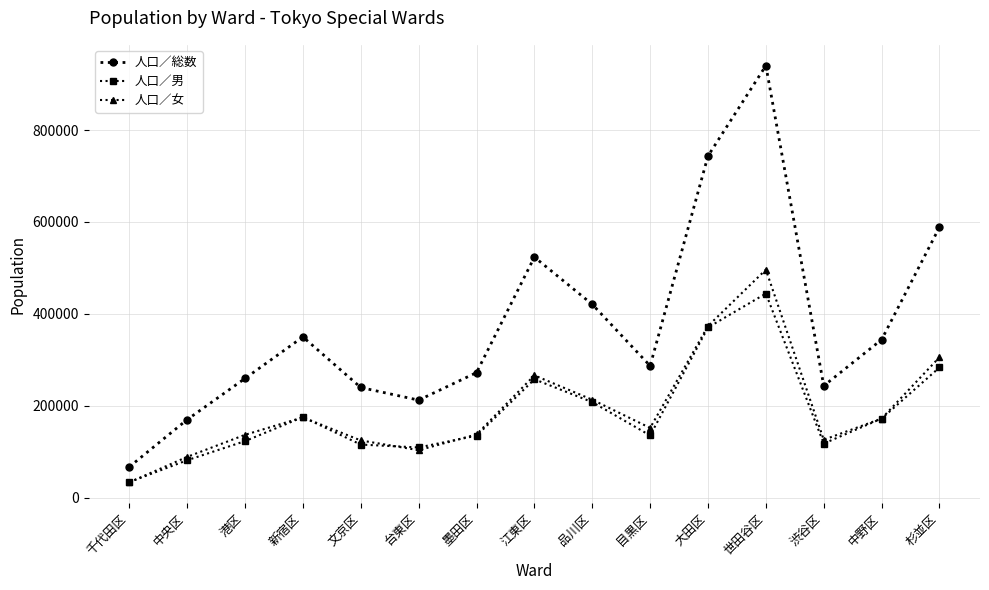

What is the value of the 人口／女 point at the 7th from the left?

137351